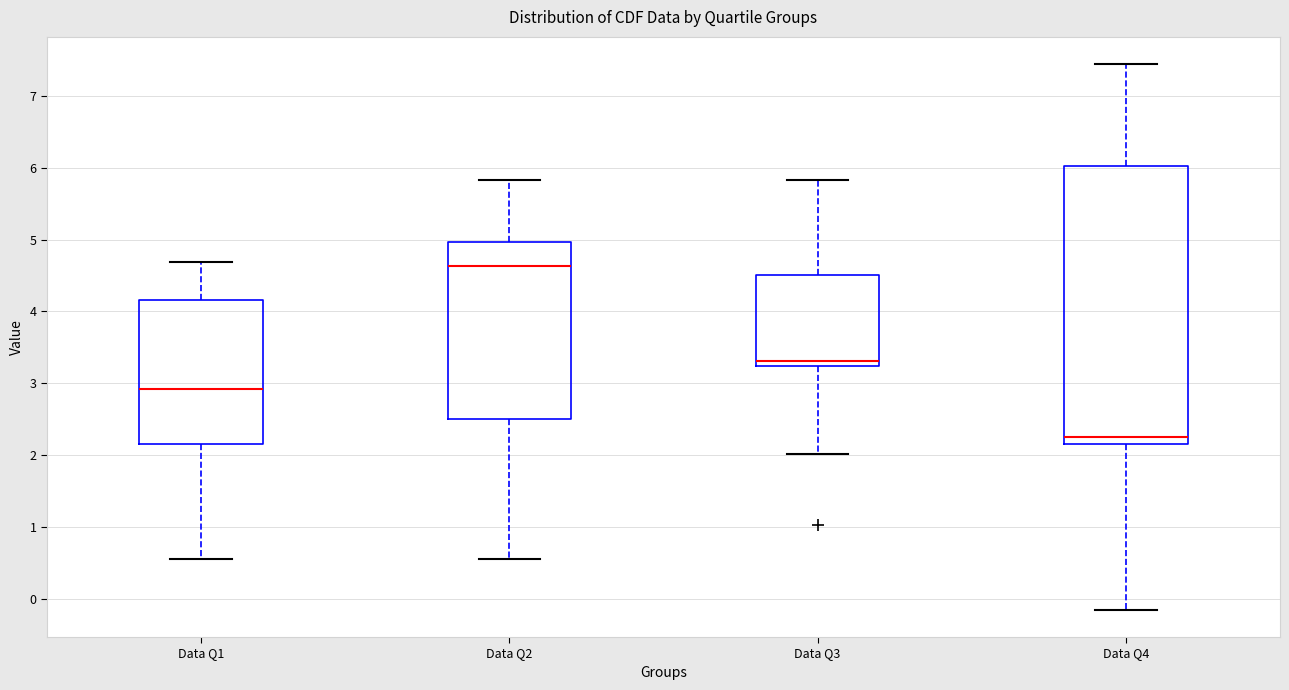

Reading left to right, transcribe this box plot: for each box, give where its median line is, the range the box spans, and where its two whiskers end, as read against the y-axis. The values are not printed on the chart, so give them approximately, as read against the axis.

Data Q1: median 2.9, box 2.2 to 4.2, whiskers 0.6 to 4.7
Data Q2: median 4.6, box 2.5 to 5.0, whiskers 0.6 to 5.8
Data Q3: median 3.3, box 3.2 to 4.5, whiskers 2.0 to 5.8
Data Q4: median 2.3, box 2.2 to 6.0, whiskers -0.1 to 7.4